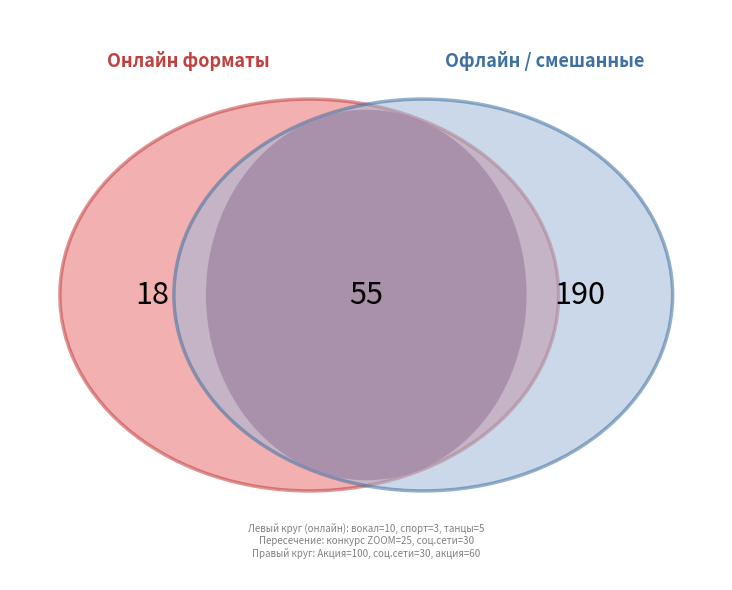

To the nearest percent, what percentage of the pie is вокал?

4%